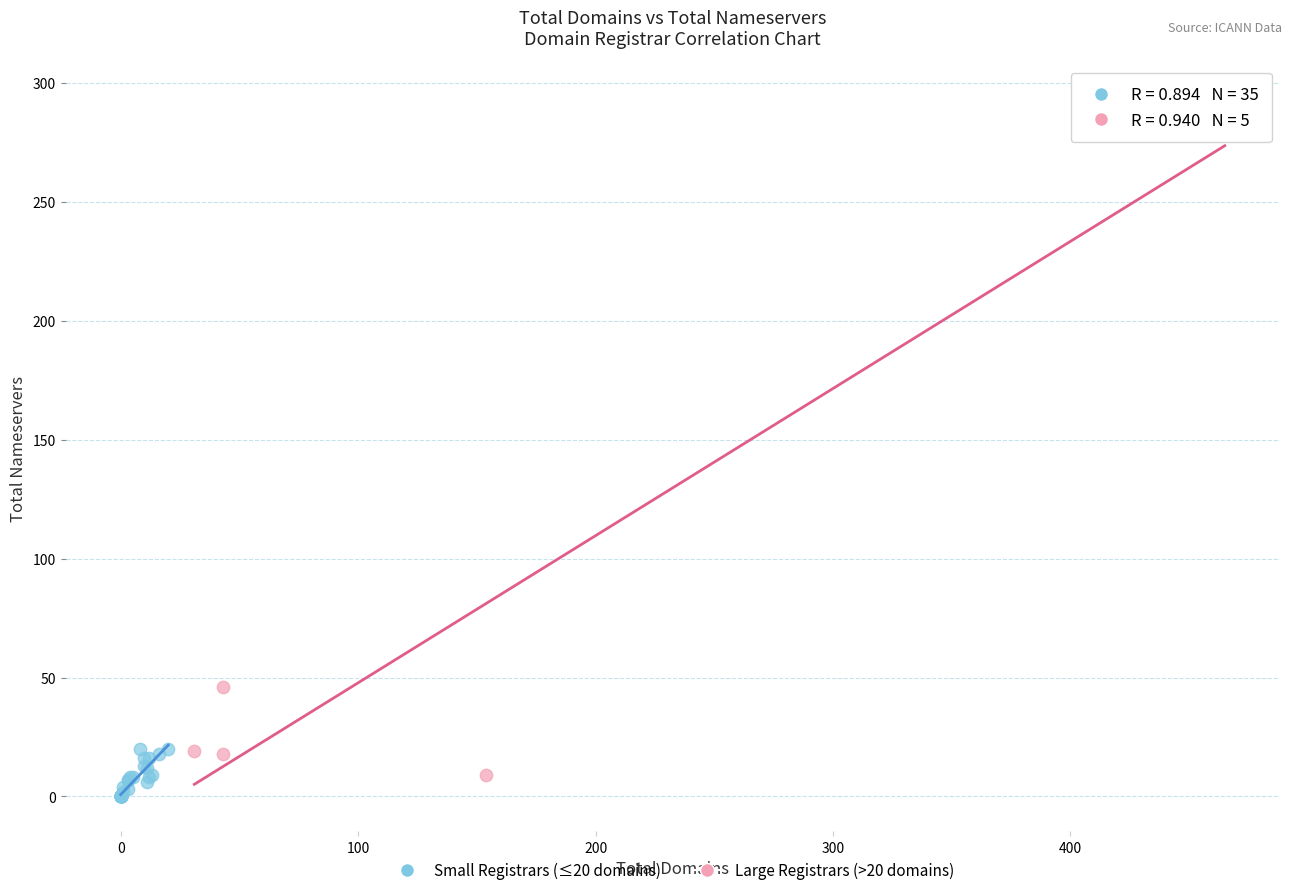

What are all the series names shown in the legend?

Small Registrars (≤20 domains), Large Registrars (>20 domains)